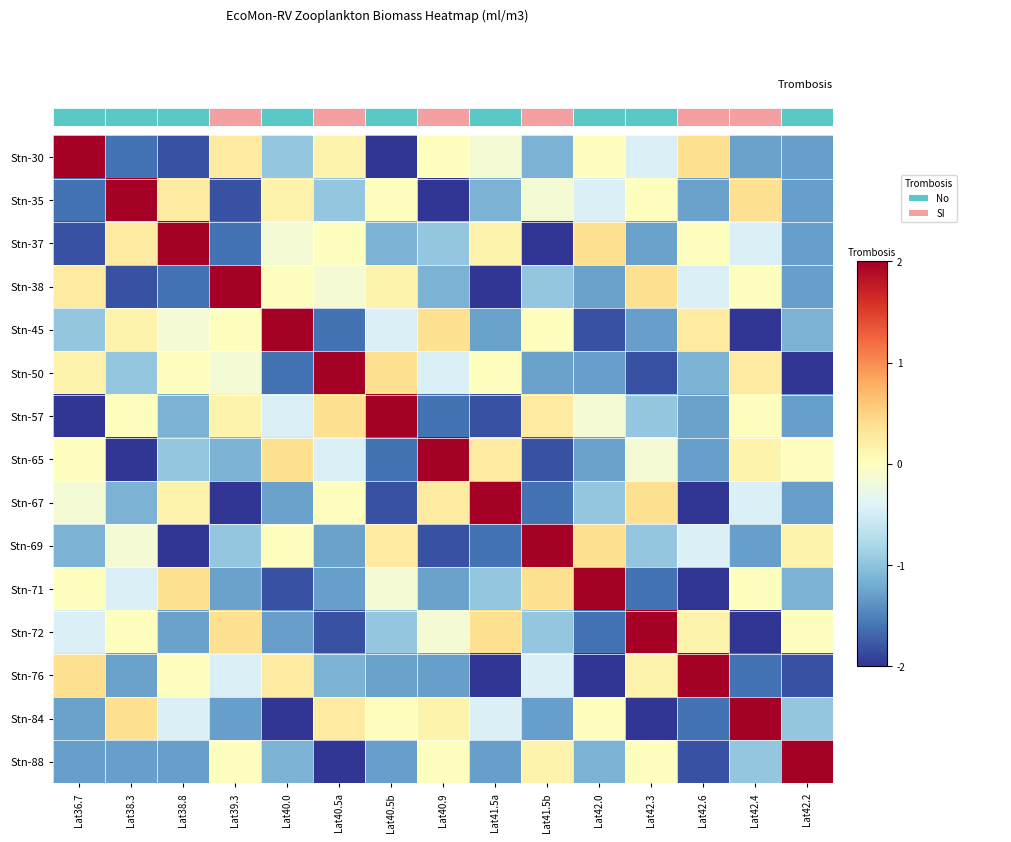

What is the maximum value for Stn-76?

2.0